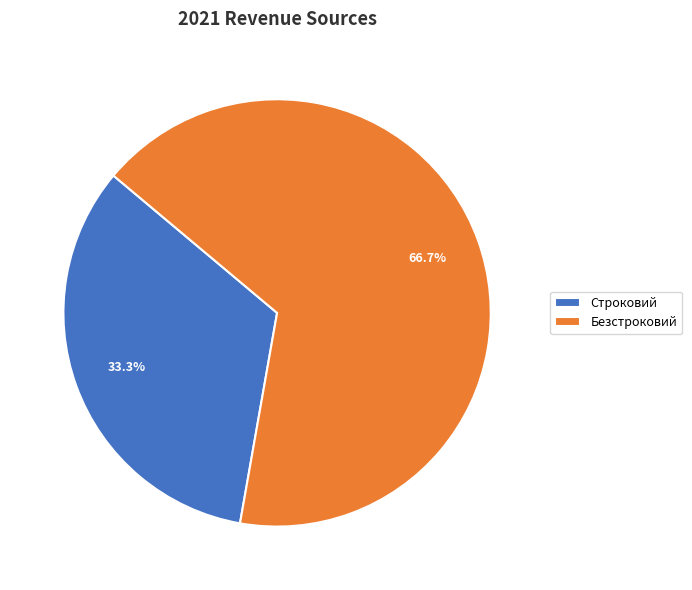

Count the number of slices in the pie.

2